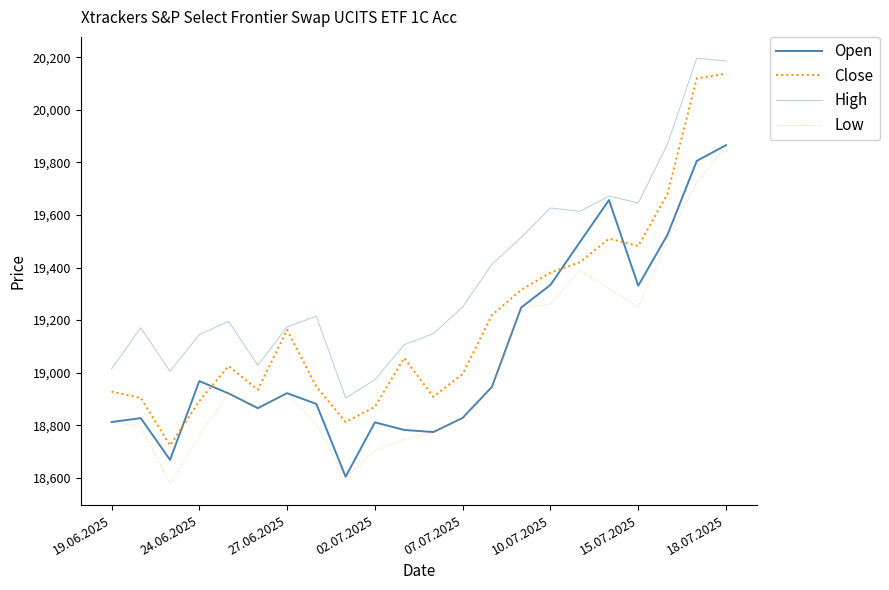

How many lines are shown in the chart?

4